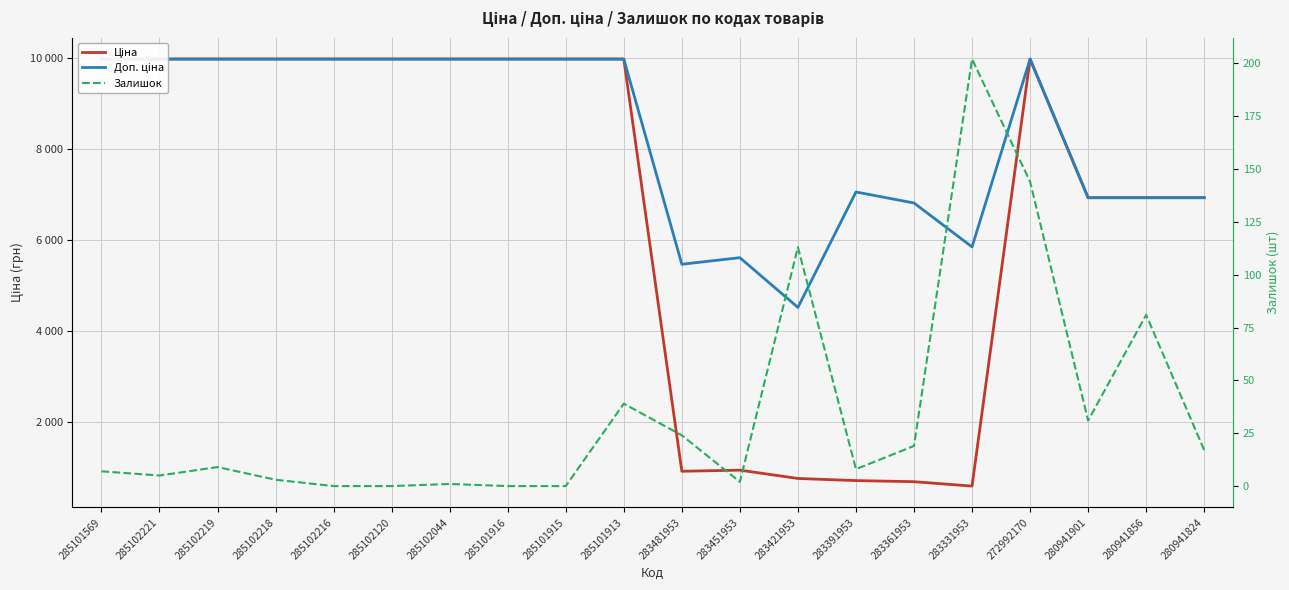

Which series changed the most between 285102044 and 280941856?

Ціна